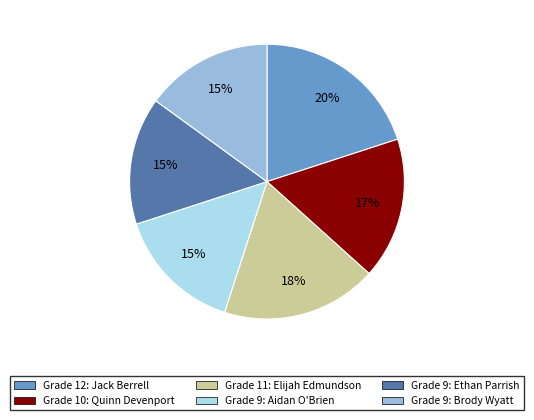

Is there any slice that represents more than half of the pie?

No